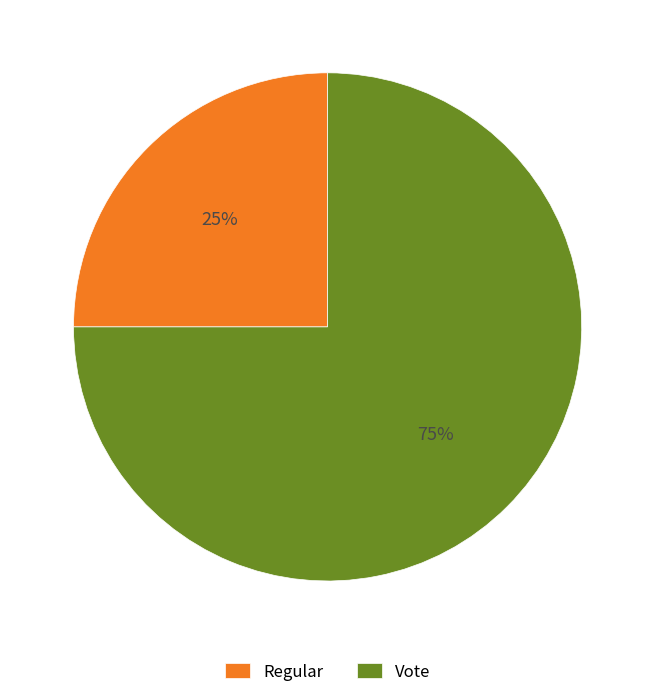

To the nearest percent, what is the combined percentage of Regular and Vote?

100%